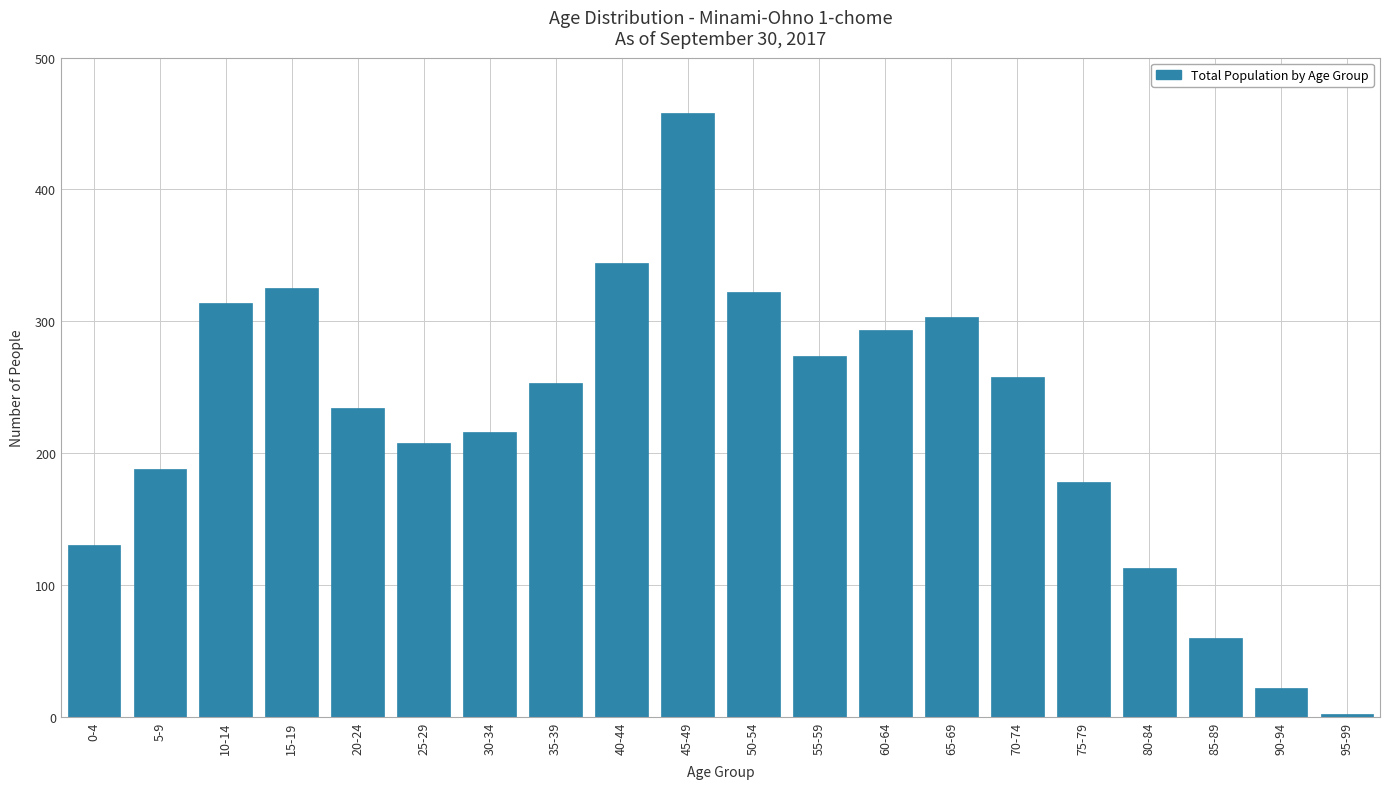

What is the value of the 9th bar from the left?

344